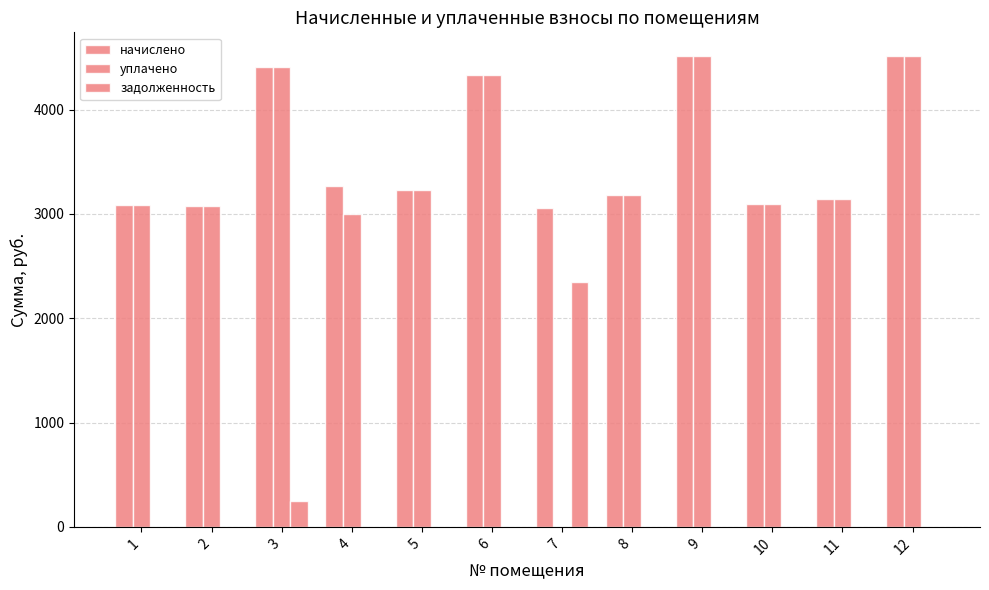

Does the chart contain stacked bars?

No